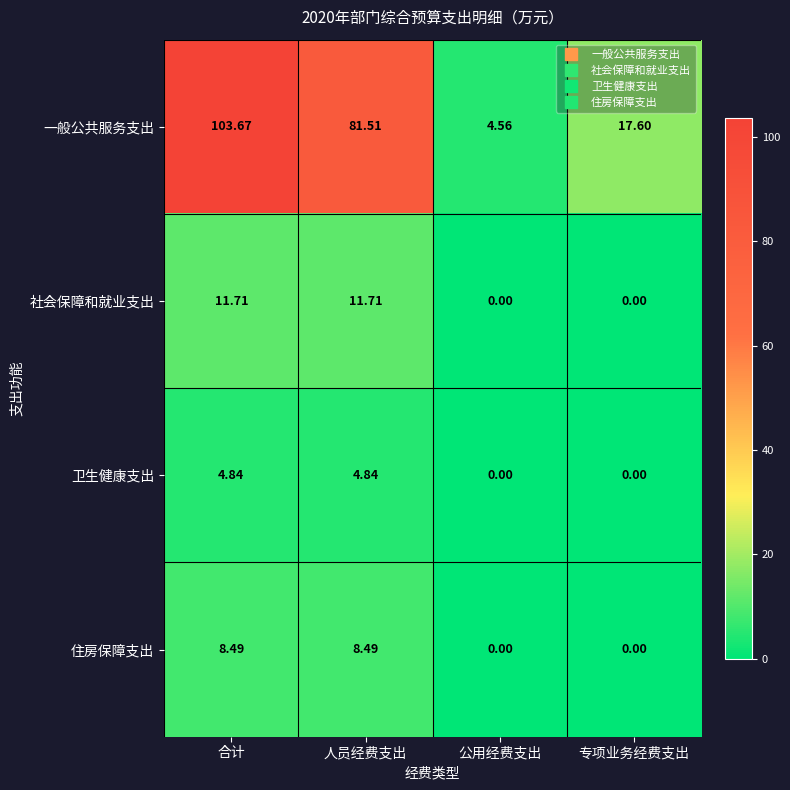

At which category is the sum across all series the highest?

合计